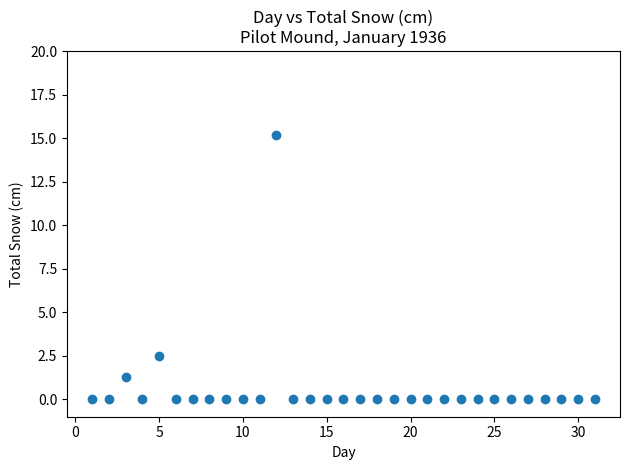

What Y value in the scatter plot is closest to 7?

2.5